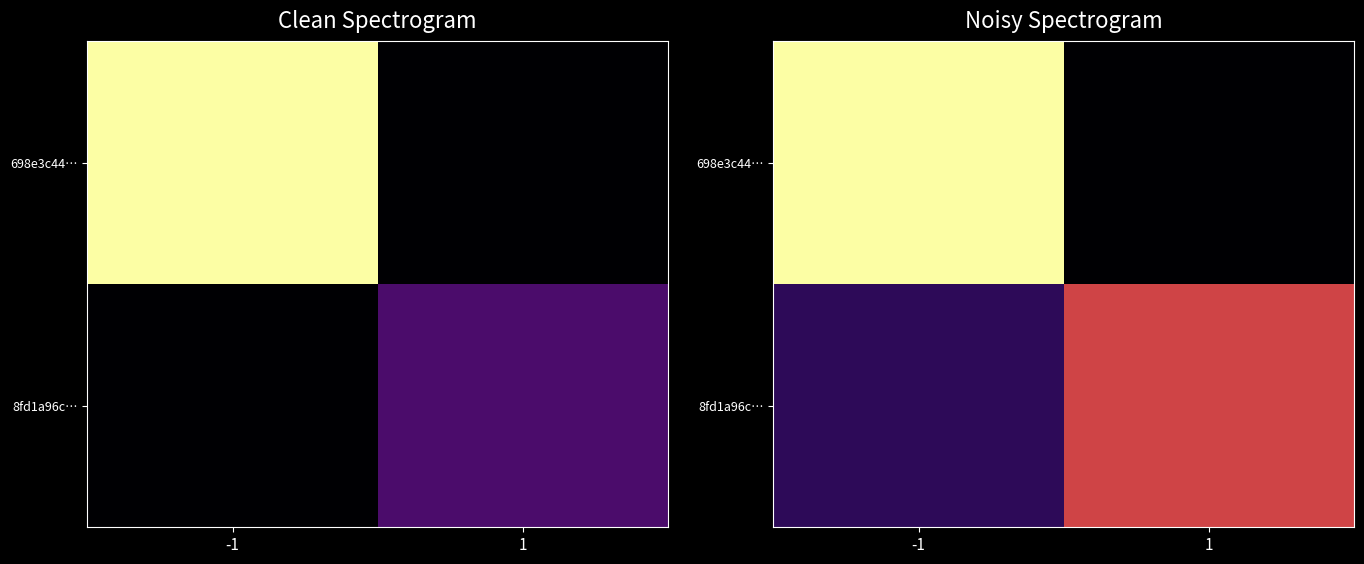

How many series are shown in this chart?

2